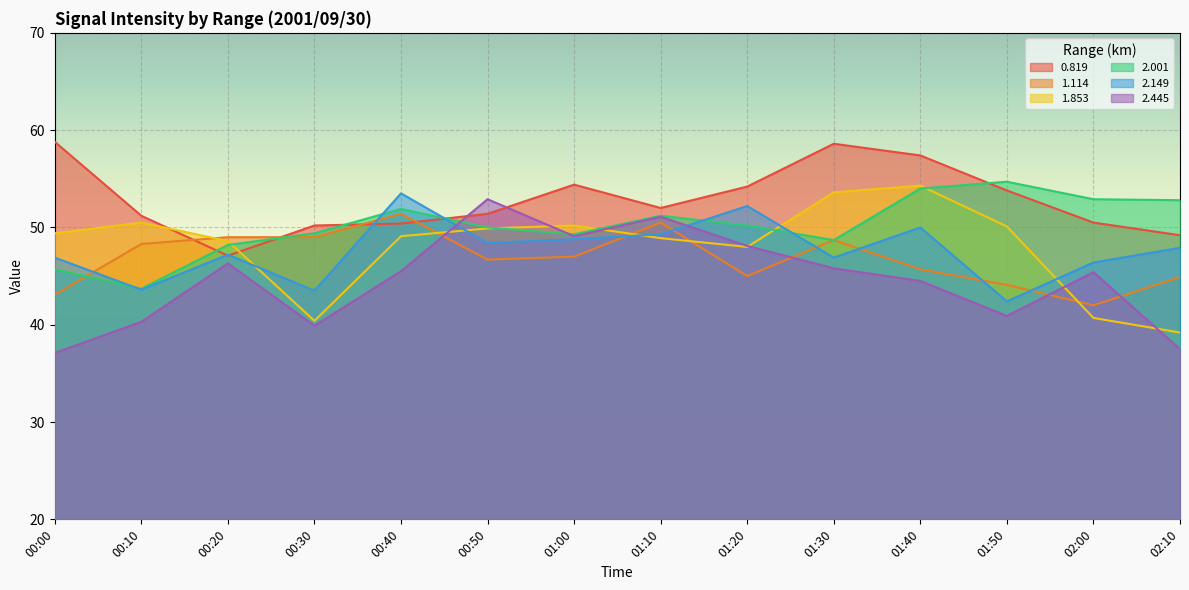

Between 00:50 and 02:00, which is larger?

00:50